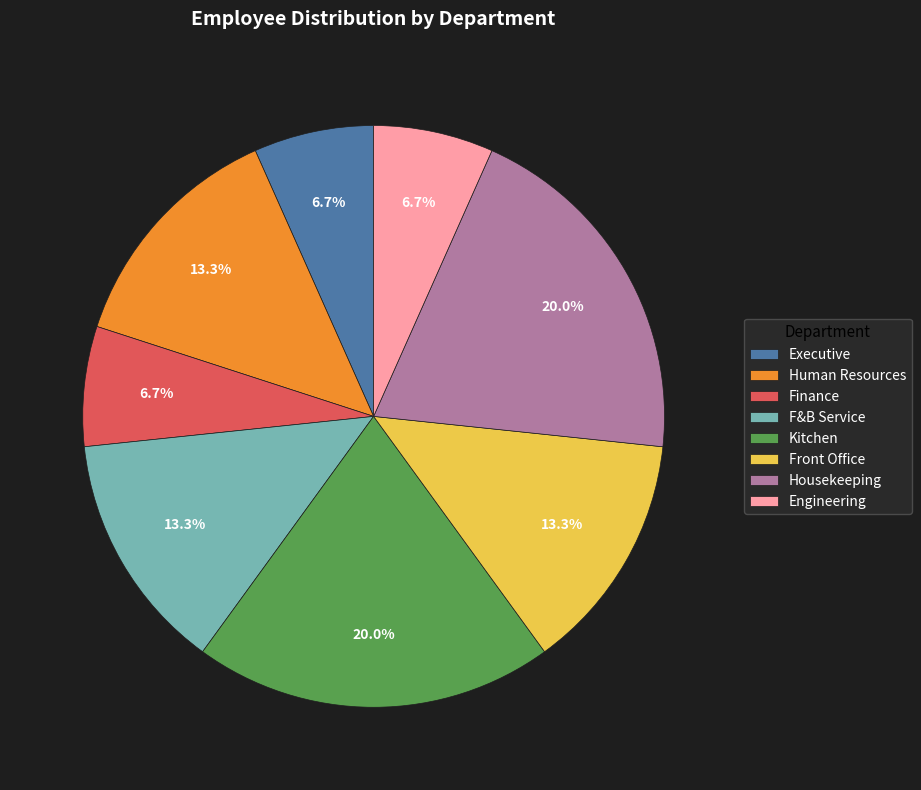

Which has a higher value, Kitchen or Human Resources?

Kitchen